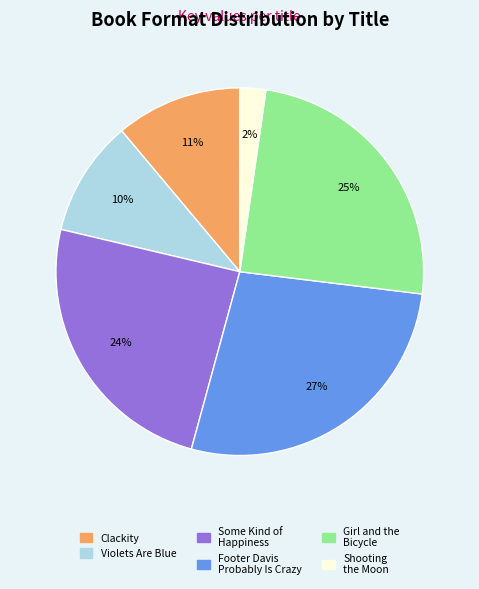

To the nearest percent, what portion does Girl and the Bicycle represent?

25%